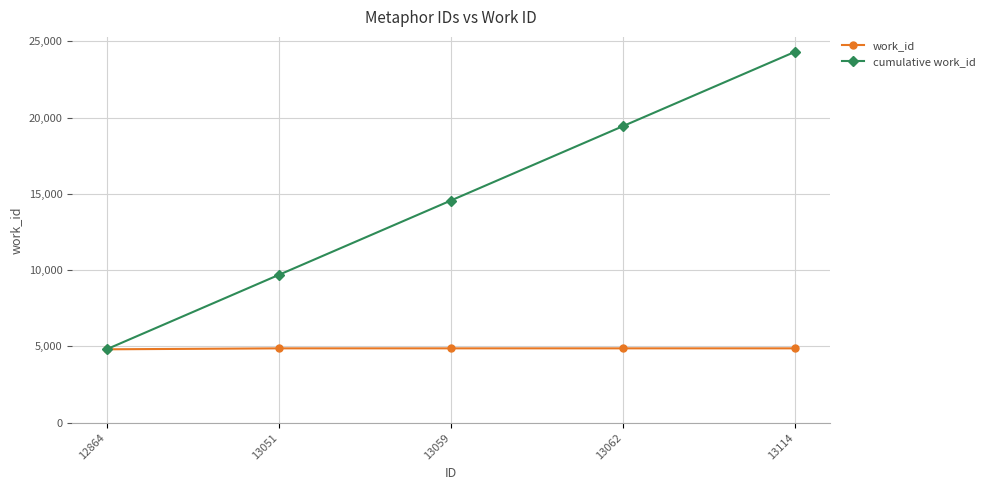

Which series has the largest range (max minus min)?

cumulative work_id